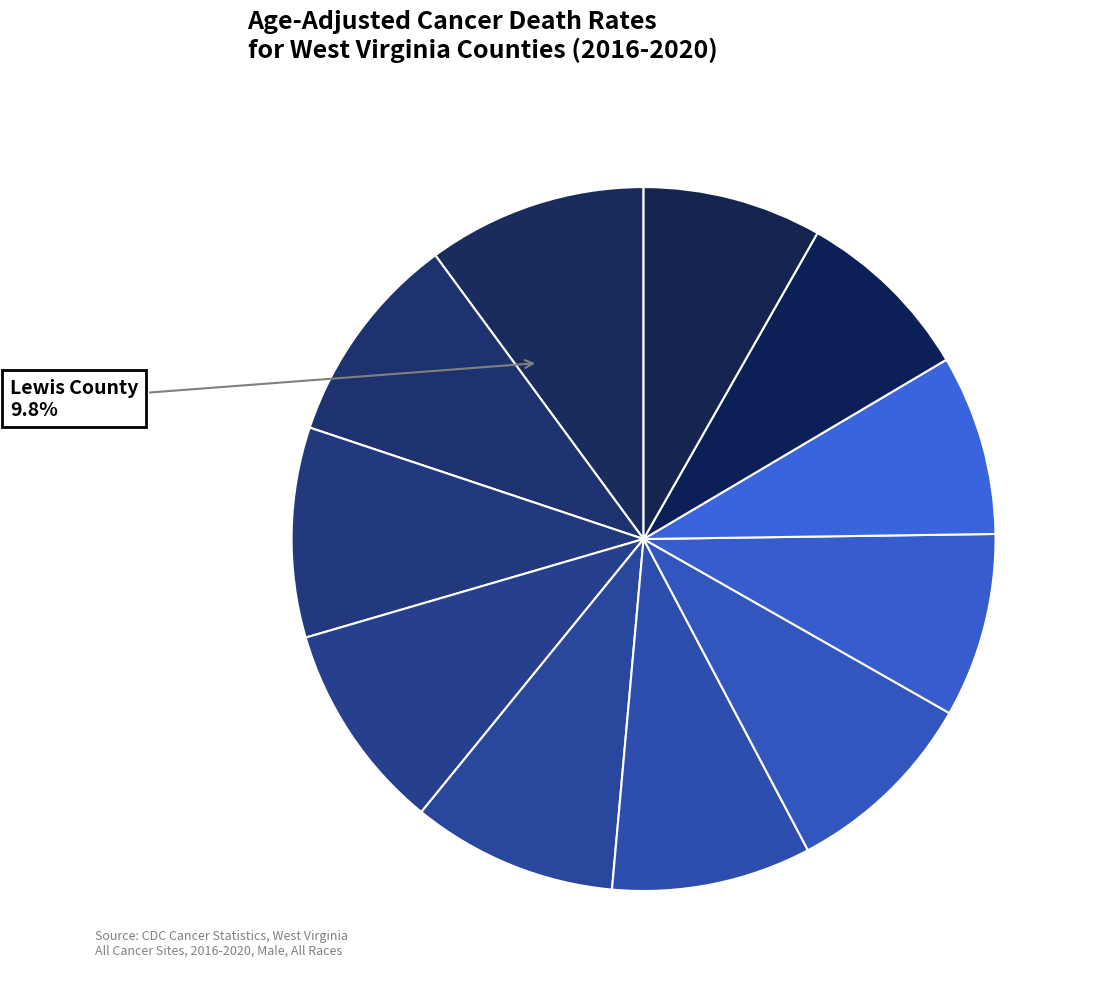

True or false: Cabell County accounts for 1% of the total.

False